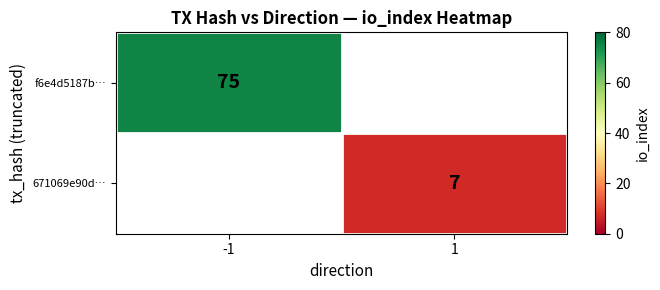

The 671069e90d… series shows 5 at 1. True or false?

False